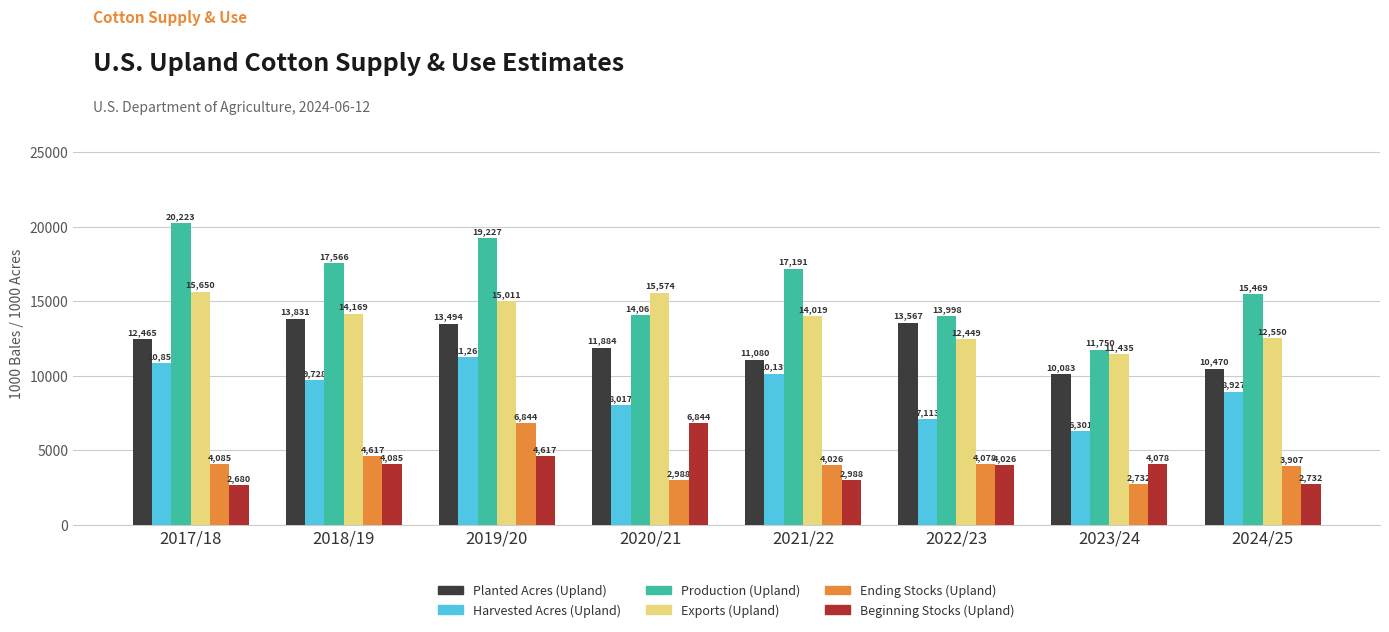

What position from the left is 2023/24?

7